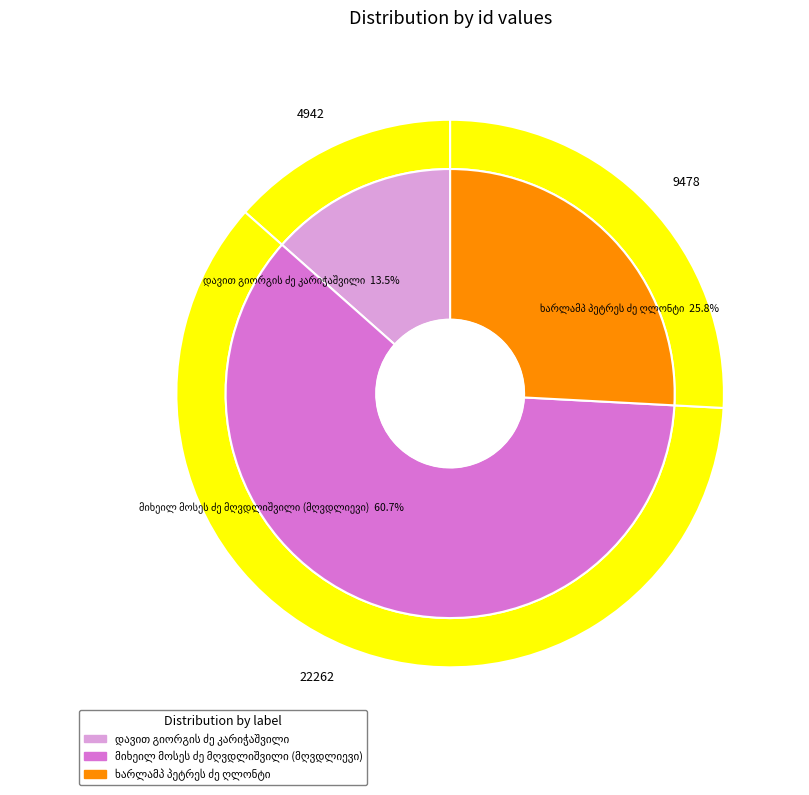

Rank the categories by value from lowest to highest.

დავით გიორგის ძე კარიჭაშვილი, ხარლამპ პეტრეს ძე ღლონტი, მიხეილ მოსეს ძე მღვდლიშვილი (მღვდლიევი)